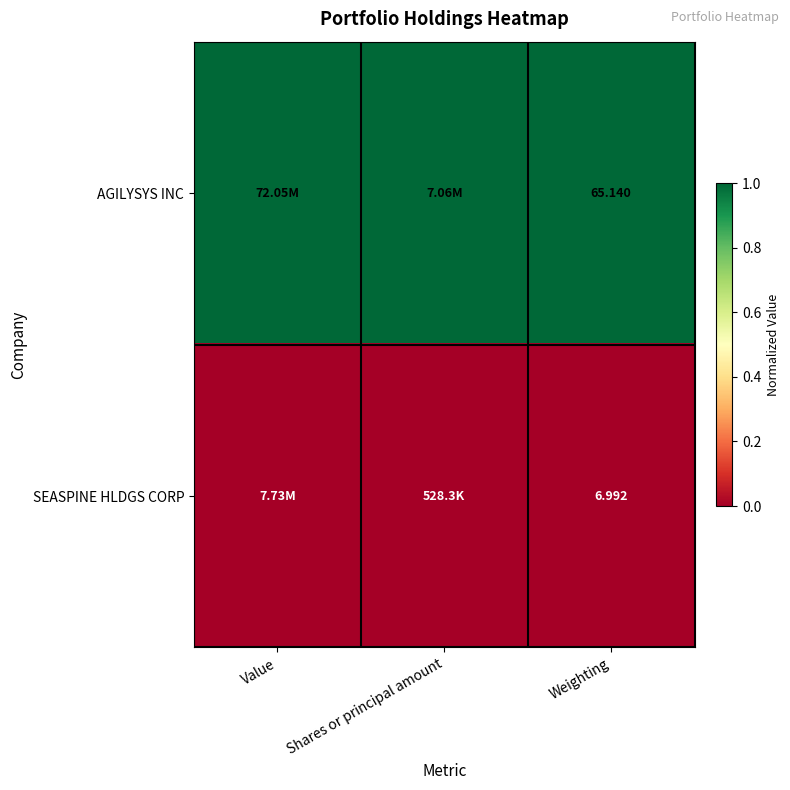

Is the value of AGILYSYS INC at Weighting greater than the value of SEASPINE HLDGS CORP at Weighting?

Yes